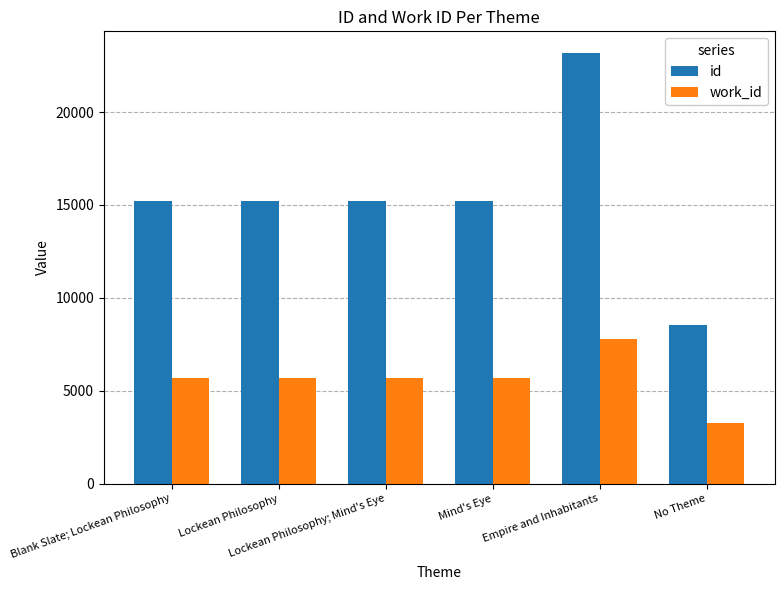

What is the value of the id bar at the 5th from the left?

23183